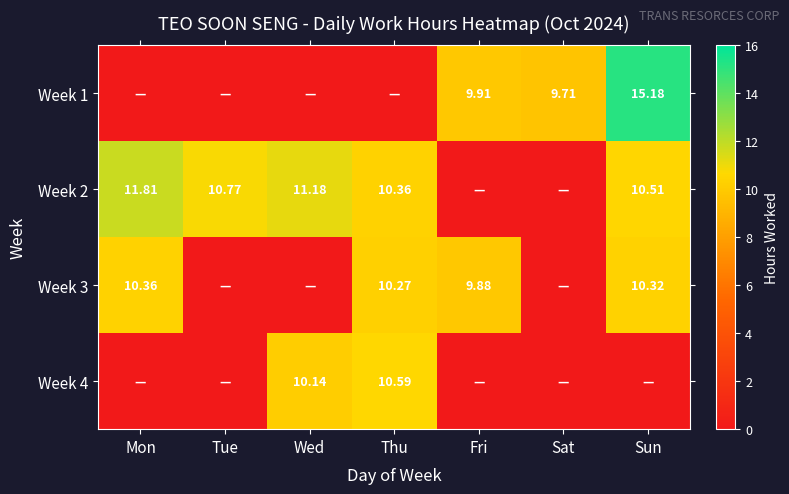

Is the value of Week 3 at Thu greater than the value of Week 1 at Fri?

Yes